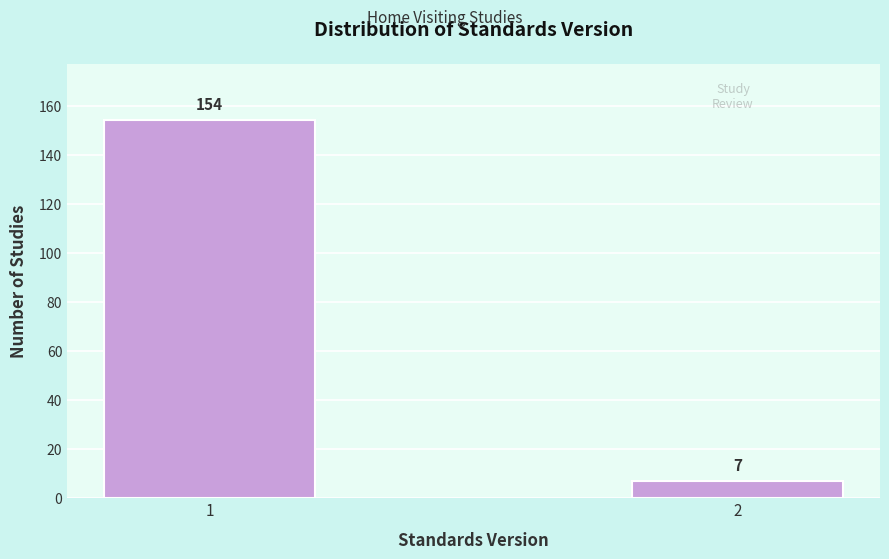

Reading left to right, what are all the values shown in this chart?

1=154	2=7